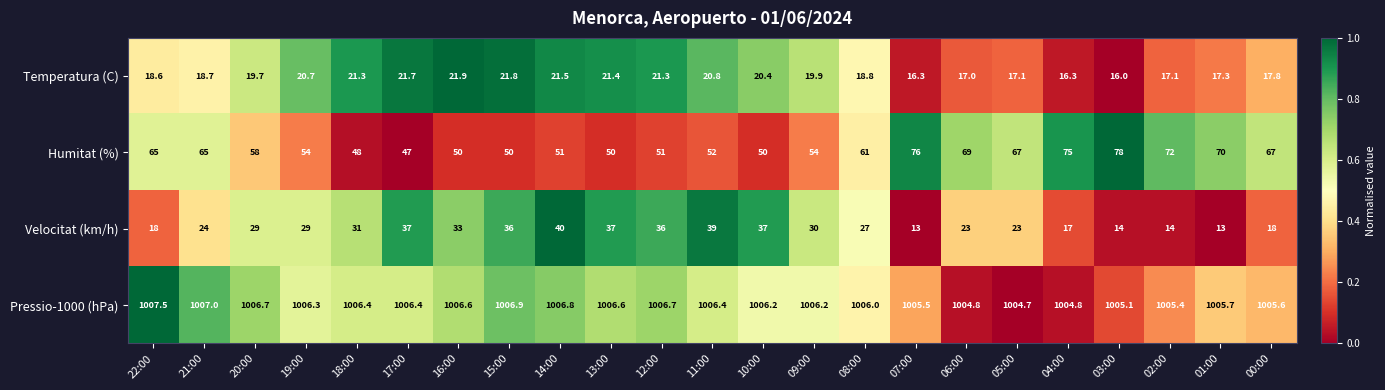

What is the average value of the Velocitat (km/h) series?

26.9